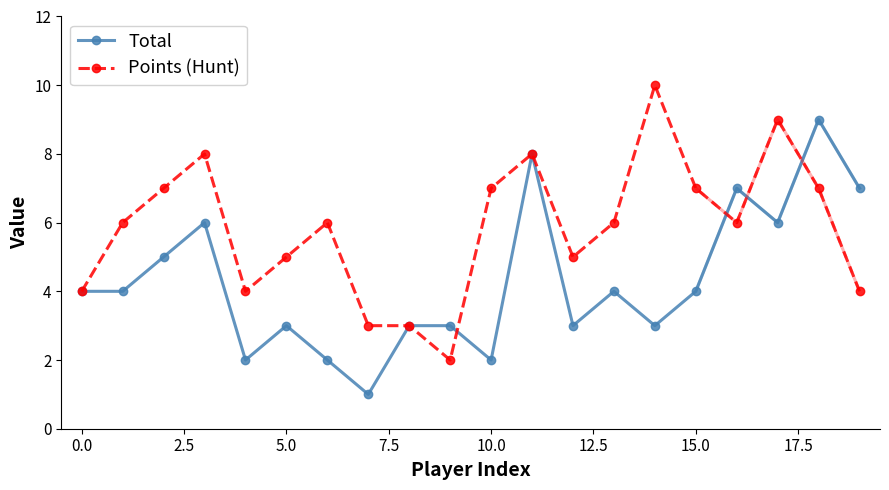

After their last crossing, which series has the higher values: Points (Hunt) or Total?

Total